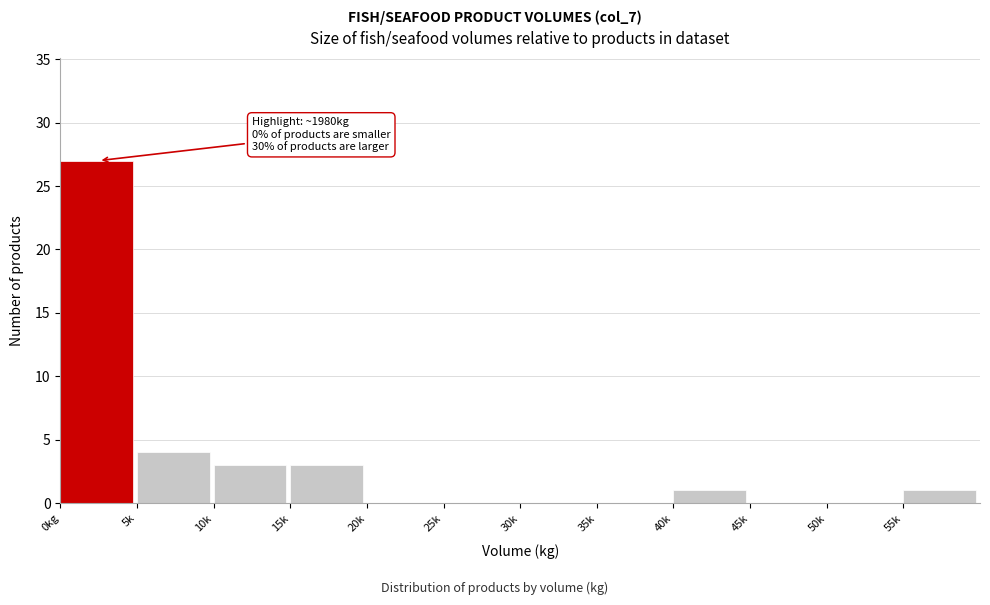

Reading left to right, what are all the values shown in this chart?

0kg=27	5k=4	10k=3	15k=3	20k=0	25k=0	30k=0	35k=0	40k=1	45k=0	50k=0	55k=1